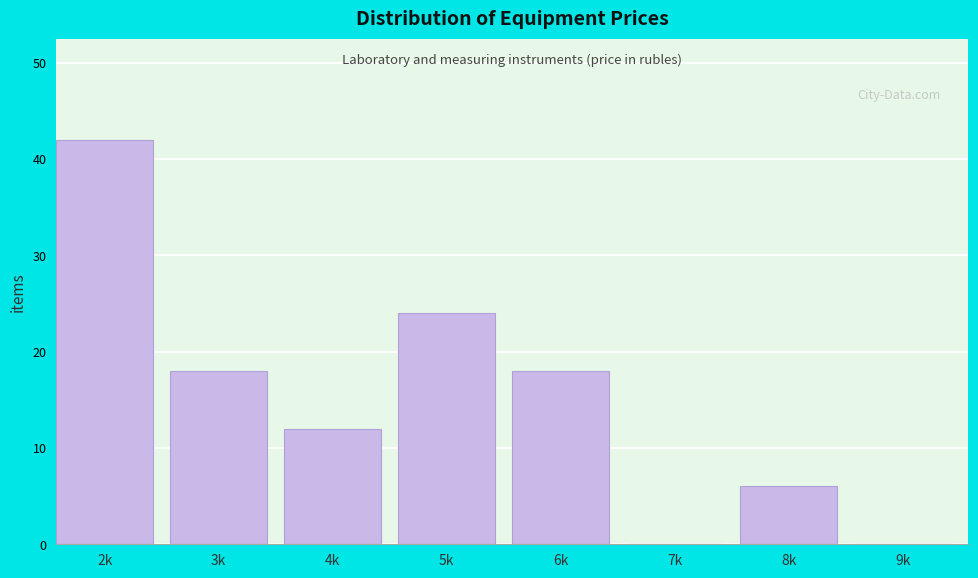

Reading right to left, transcribe all the data shown in this chart.

9k=0	8k=6	7k=0	6k=18	5k=24	4k=12	3k=18	2k=42